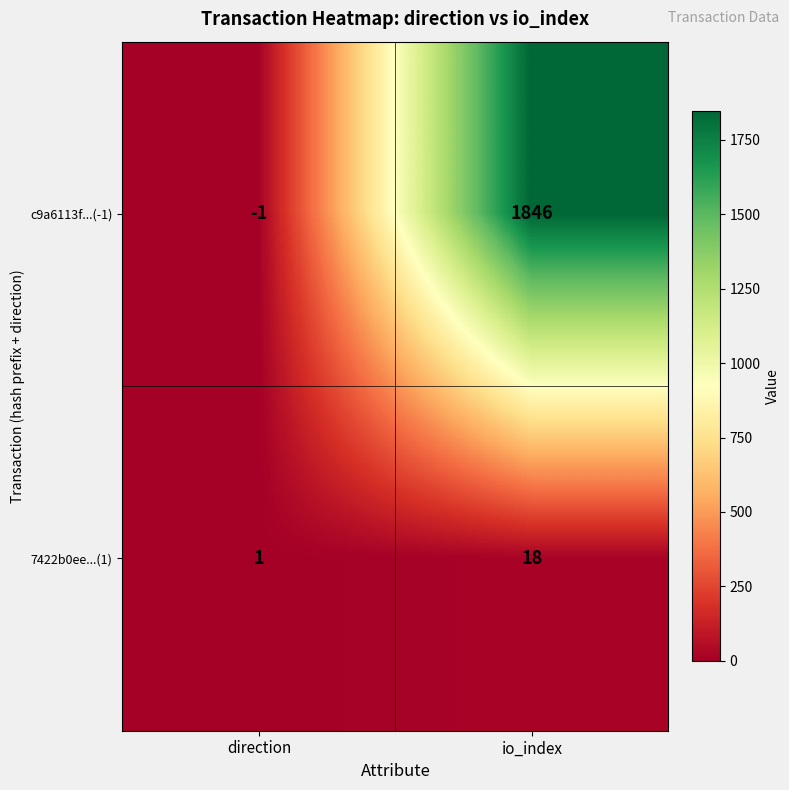

Reading right to left, list all the values displayed in this chart.

c9a6113f...(-1): io_index=1846	direction=-1
7422b0ee...(1): io_index=18	direction=1